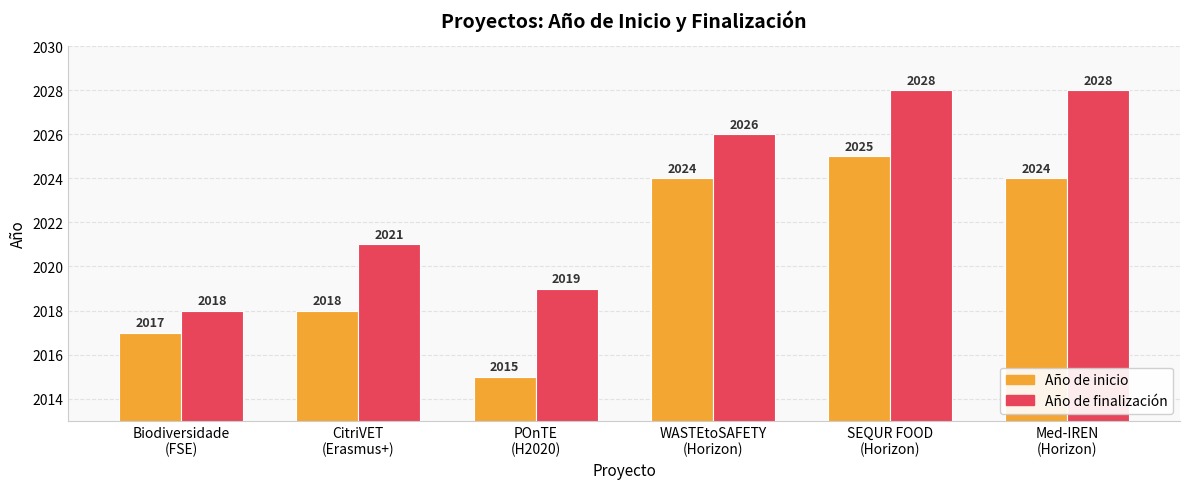

What is the difference between the Año de finalización values at CitriVET
(Erasmus+) and WASTEtoSAFETY
(Horizon)?

5